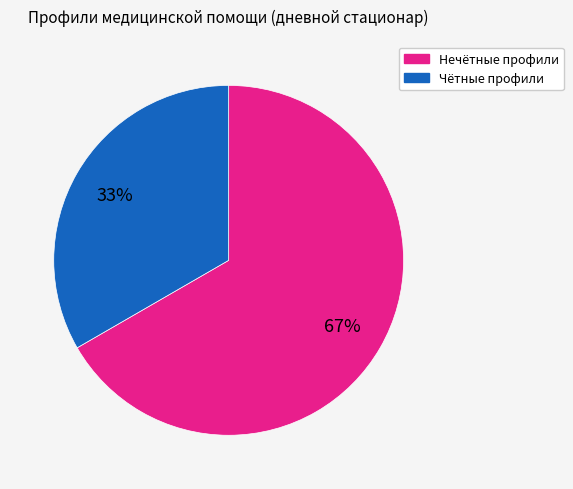

Does any single category account for the majority?

Yes